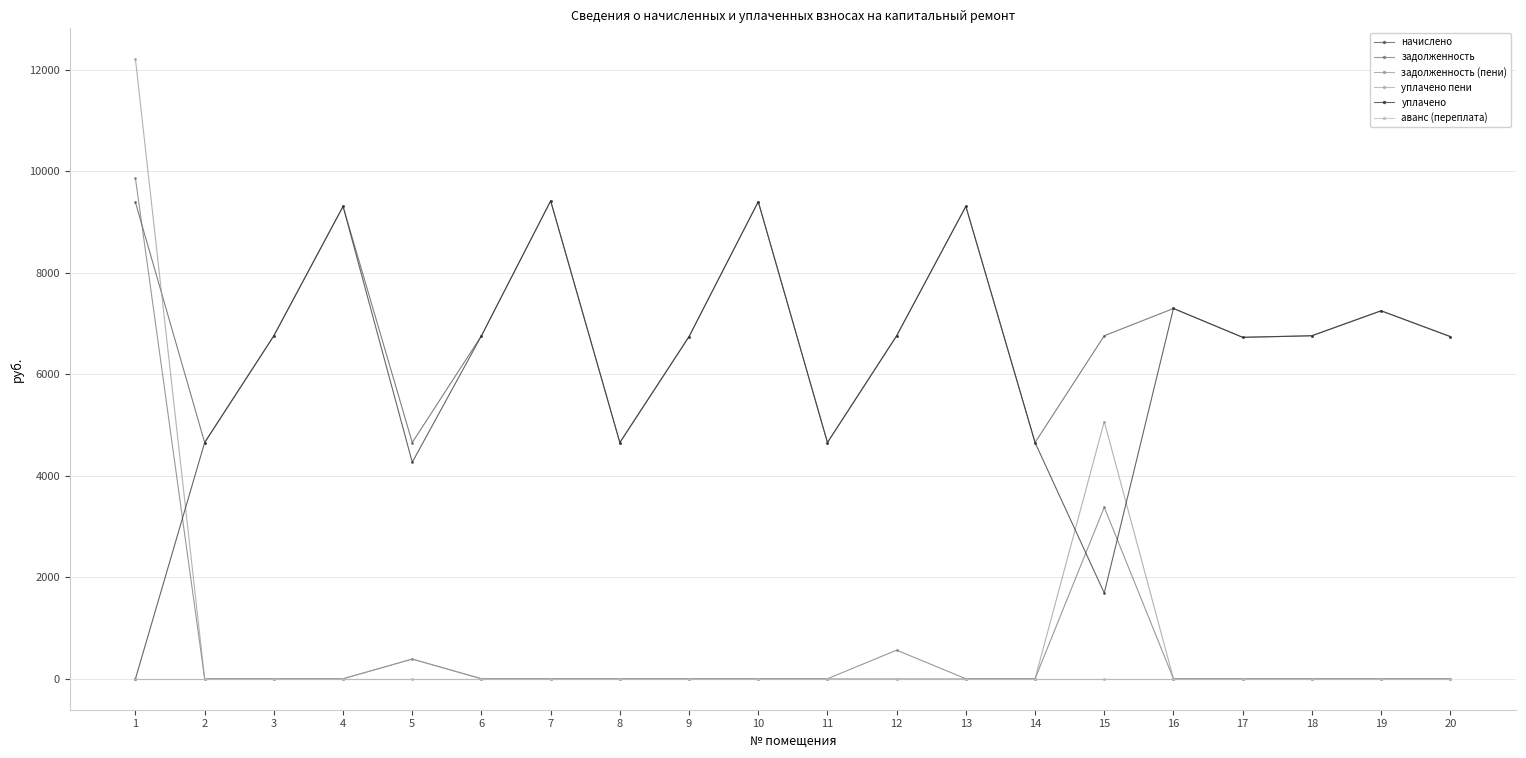

How many lines are shown in the chart?

6